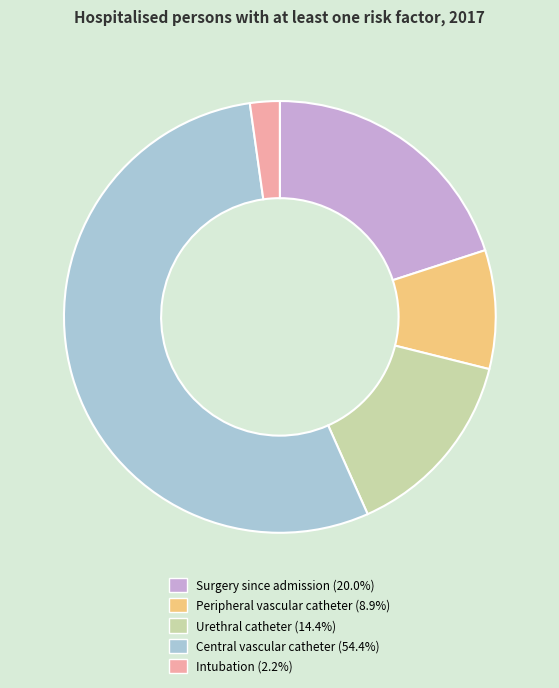

The Peripheral vascular catheter slice represents 20% of the pie. True or false?

False